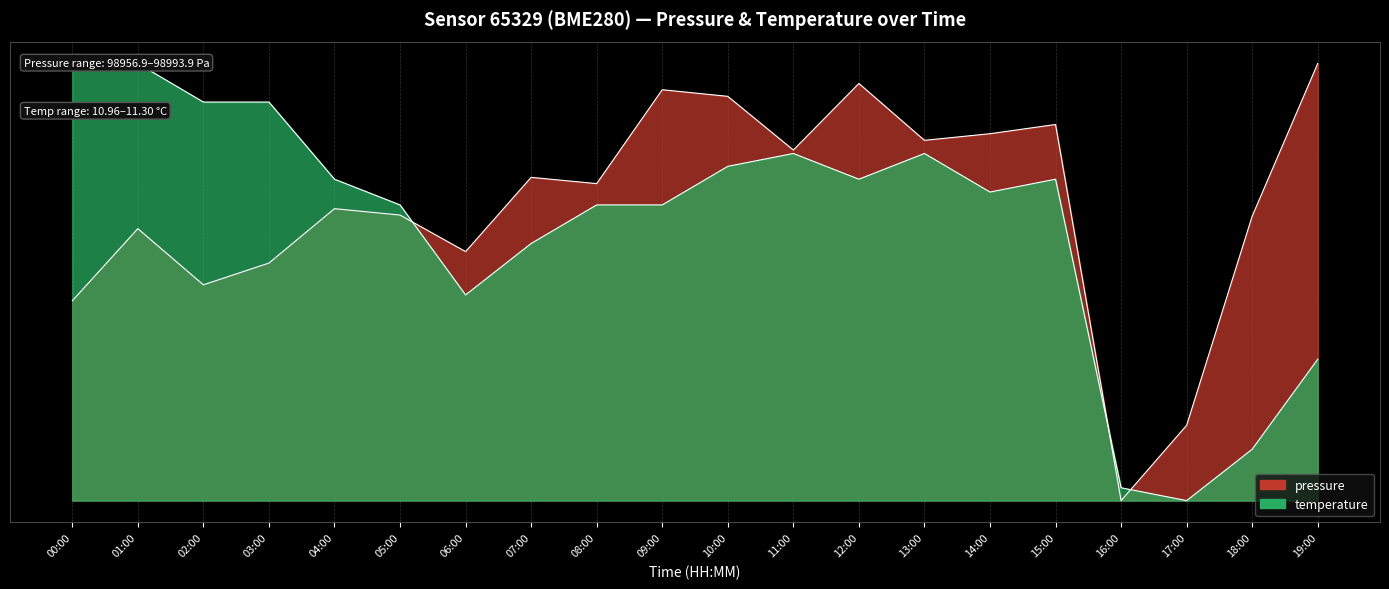

How many data points does each series have?

20